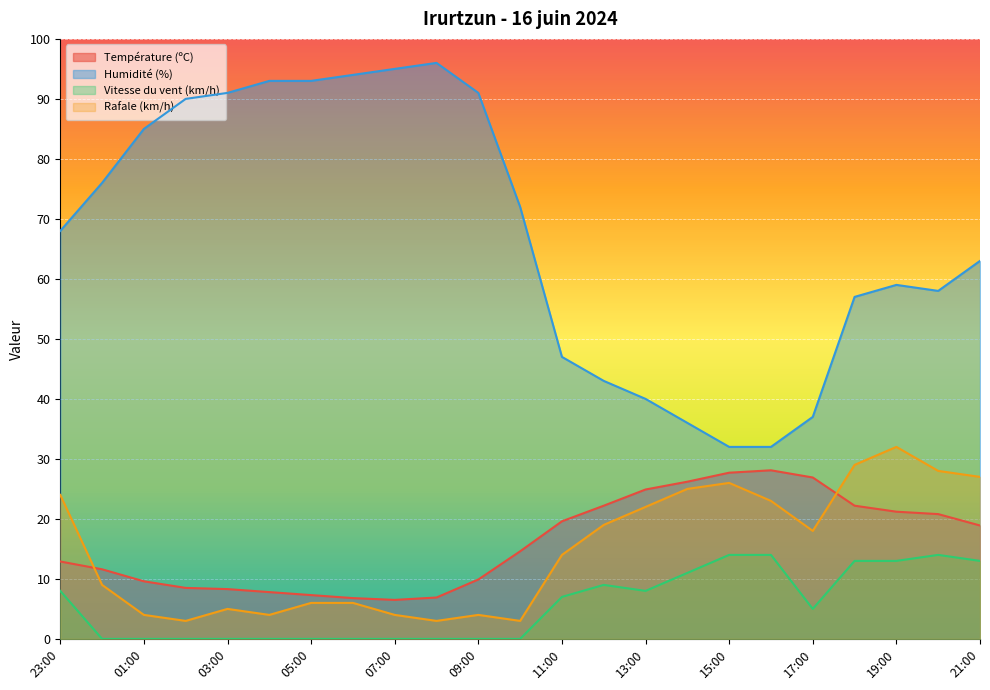

Which series has the widest spread of values?

Humidité (%)